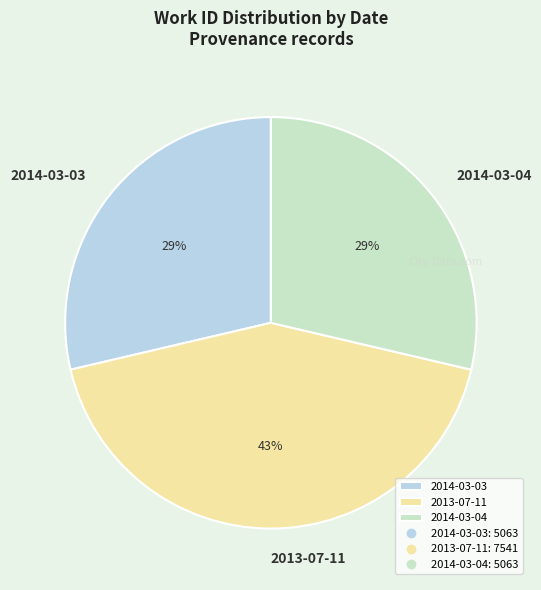

To the nearest percent, what portion does 2014-03-04 represent?

29%